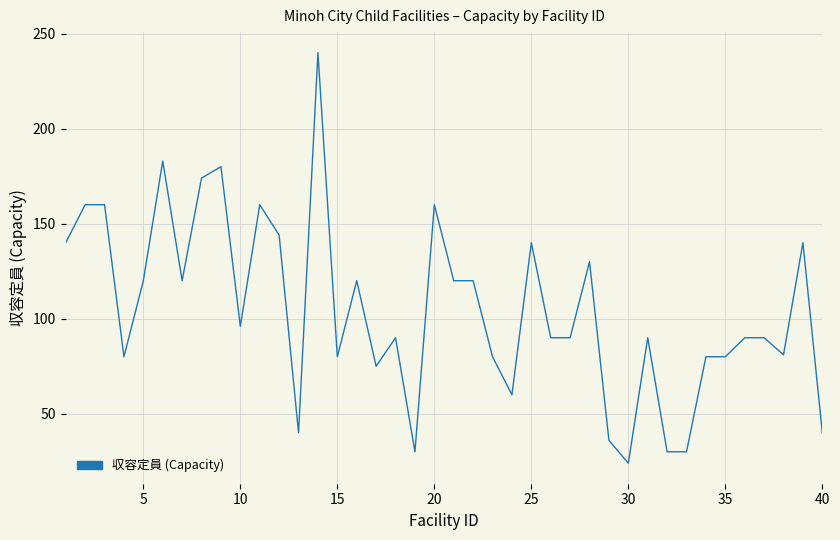

How many lines are shown in the chart?

1